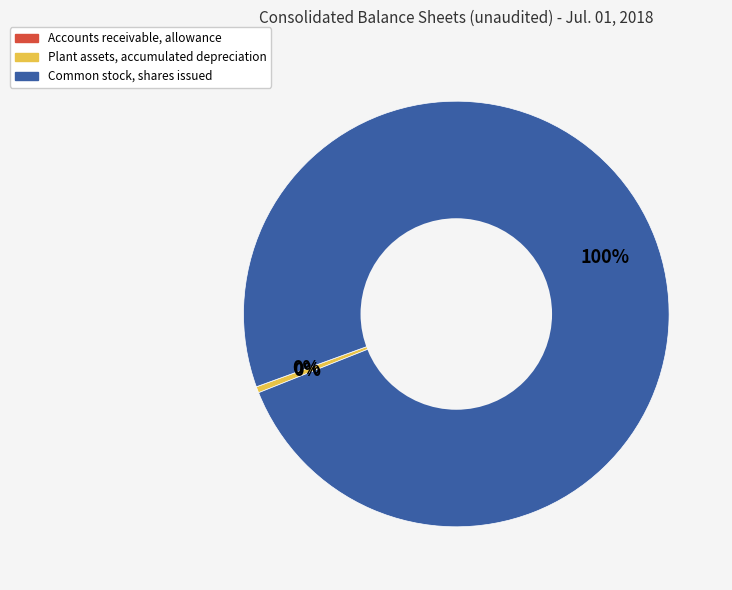

To the nearest percent, what percentage of the pie is Common stock, shares issued?

100%